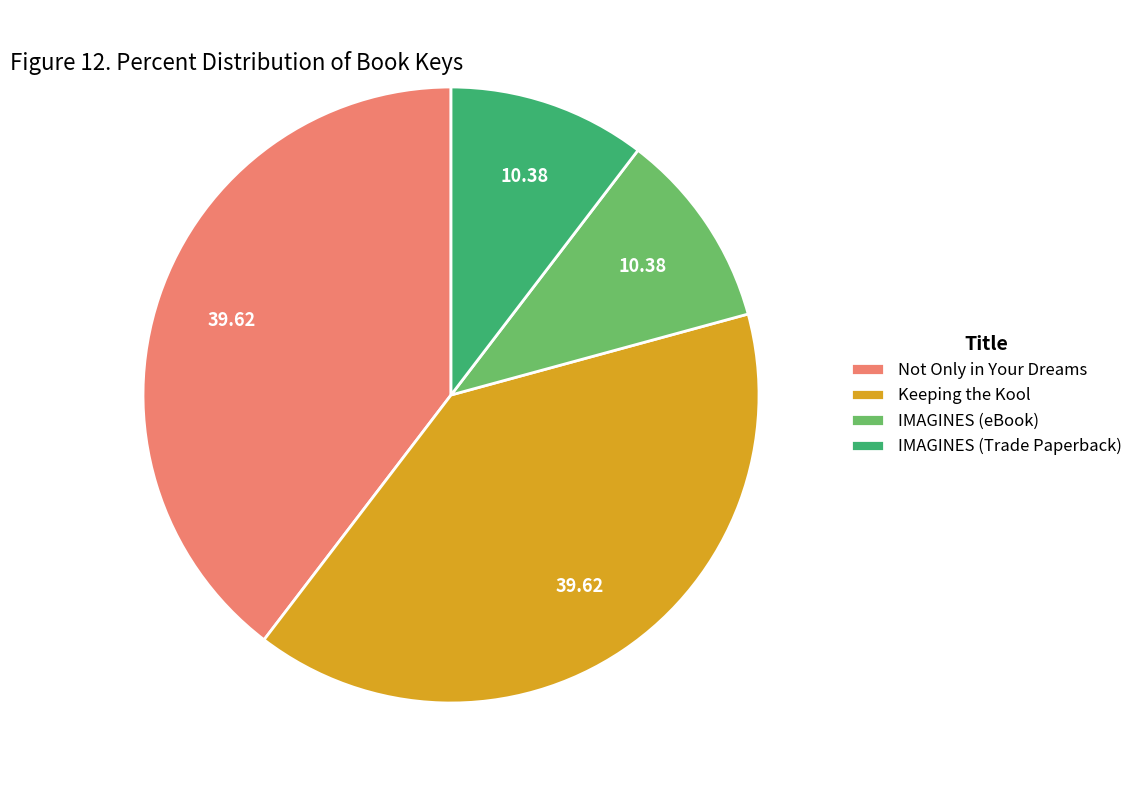

Does IMAGINES (Trade Paperback) account for over 50% of the chart?

No